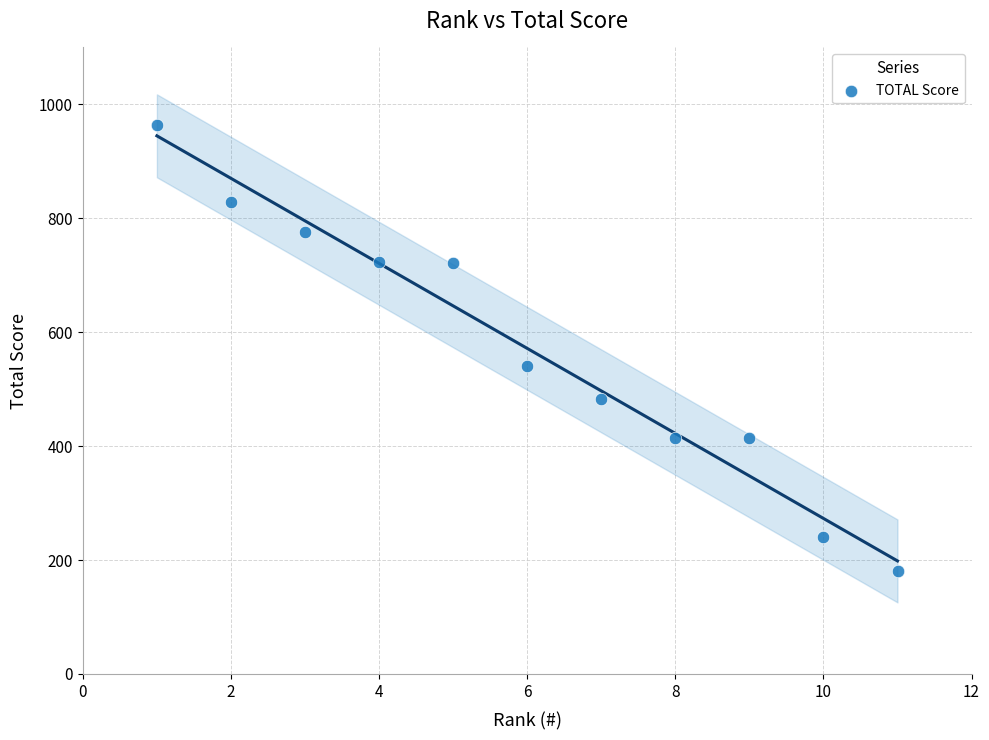

What Y value in the scatter plot is closest to 572?

541.4